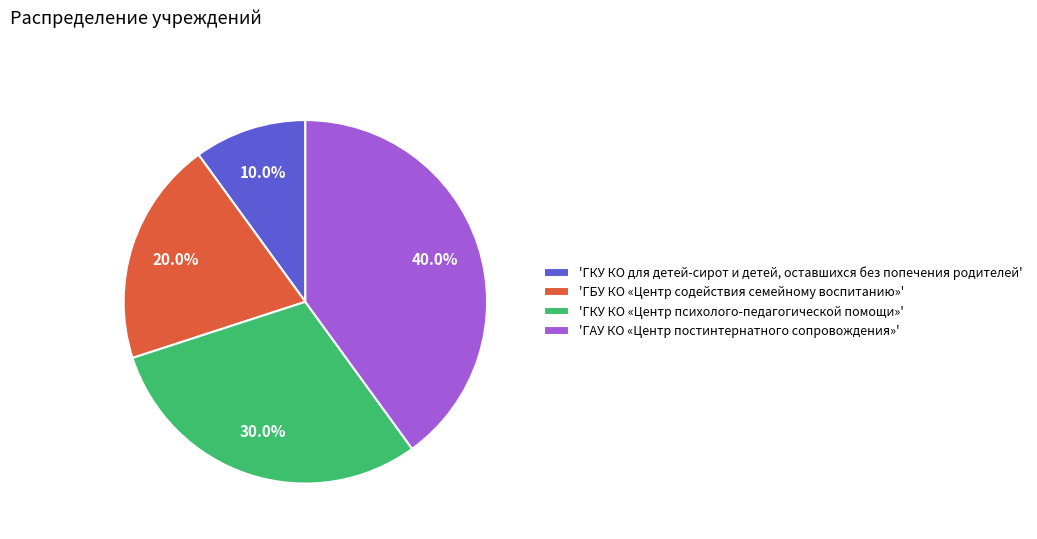

What is the largest slice in the pie chart?

'ГАУ КО «Центр постинтернатного сопровождения»'